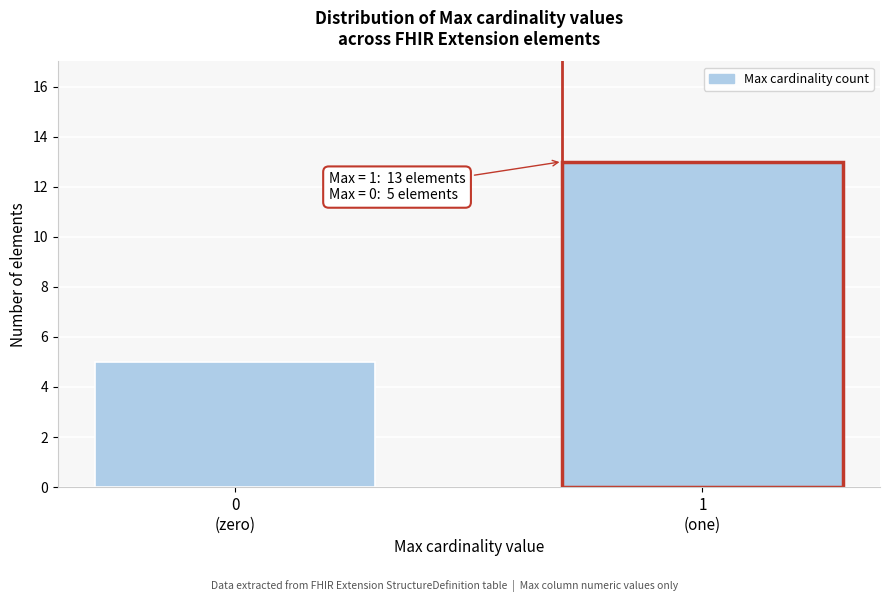

Reading right to left, transcribe all the data shown in this chart.

13	5